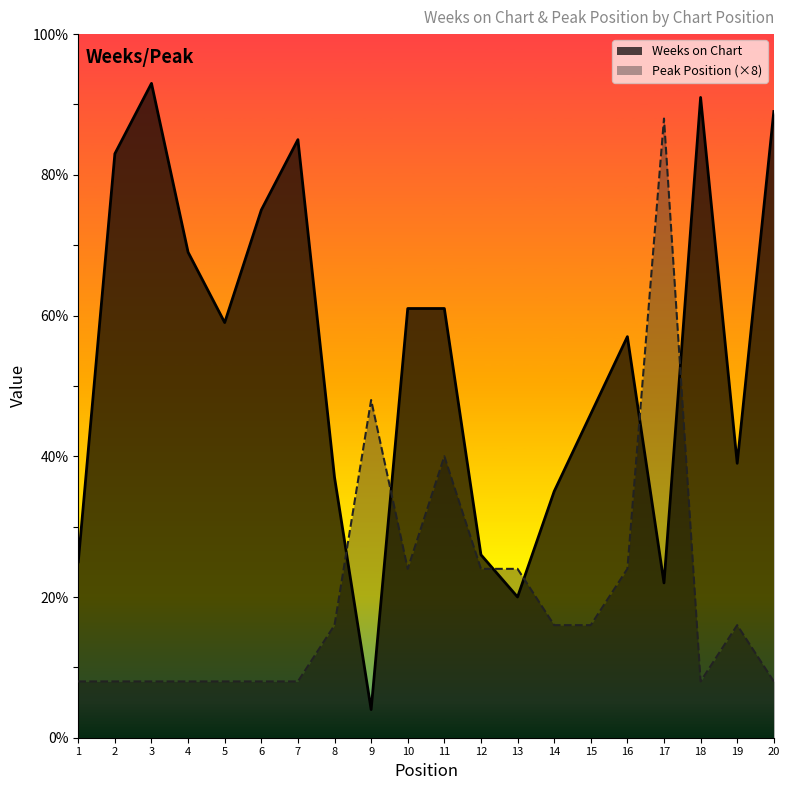

Where is the first local maximum for Peak Position?

9